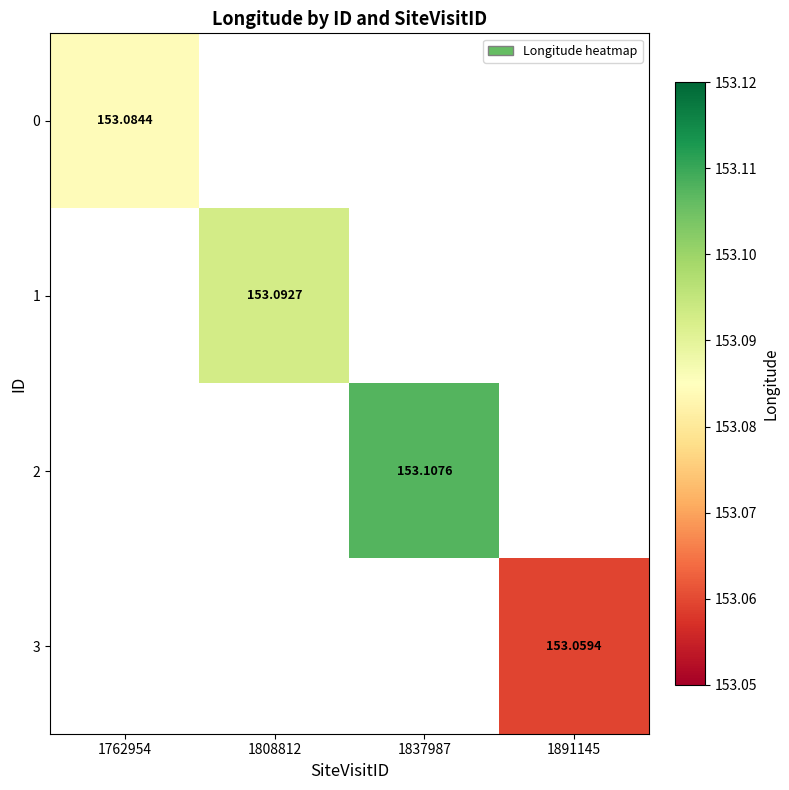

Is the value of 0 at 1762954 greater than the value of 1 at 1808812?

No